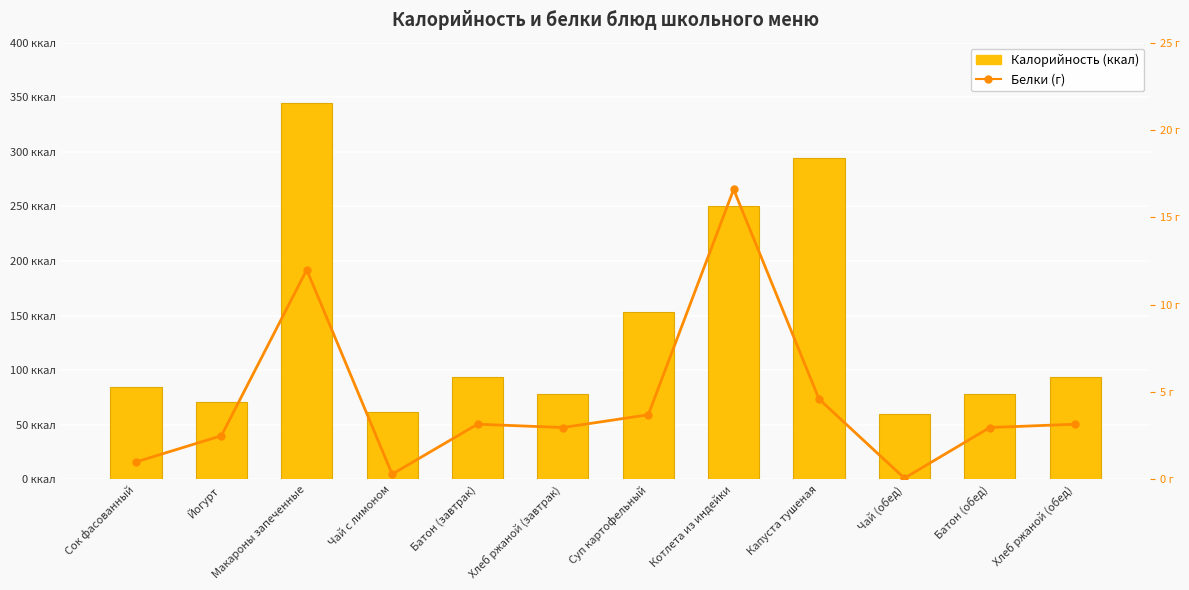

What is the difference between the Белки (г) values at Сок фасованный and Суп картофельный?

2.7